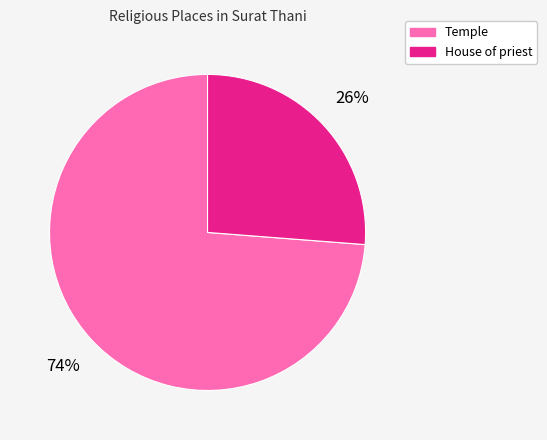

To the nearest percent, what is the difference between the largest and smallest slice percentages?

48%